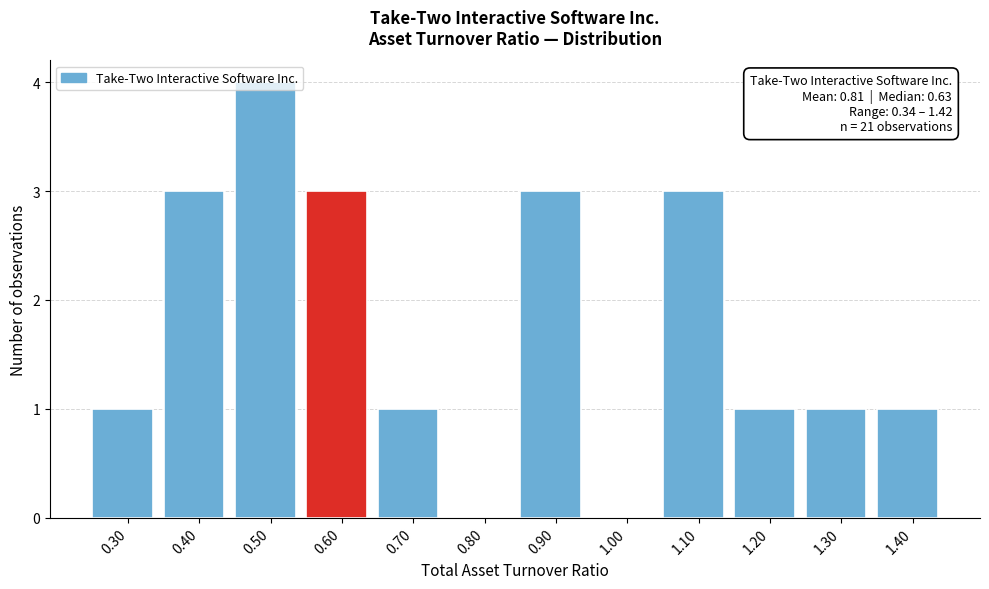

Approximately how many times larger is the value at 0.30 compared to 1.10?

0.3